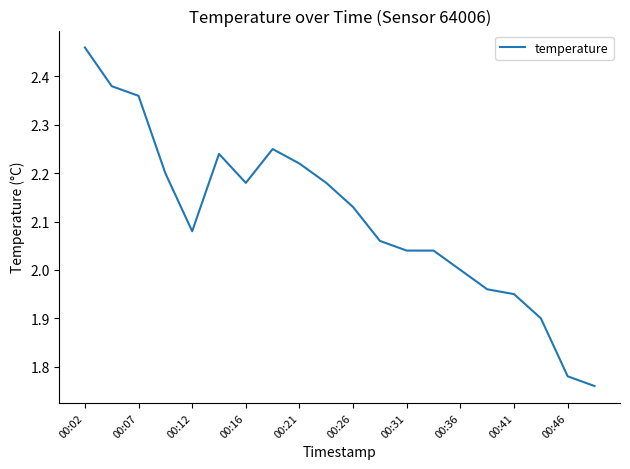

What is the difference between the maximum and minimum values?

0.7